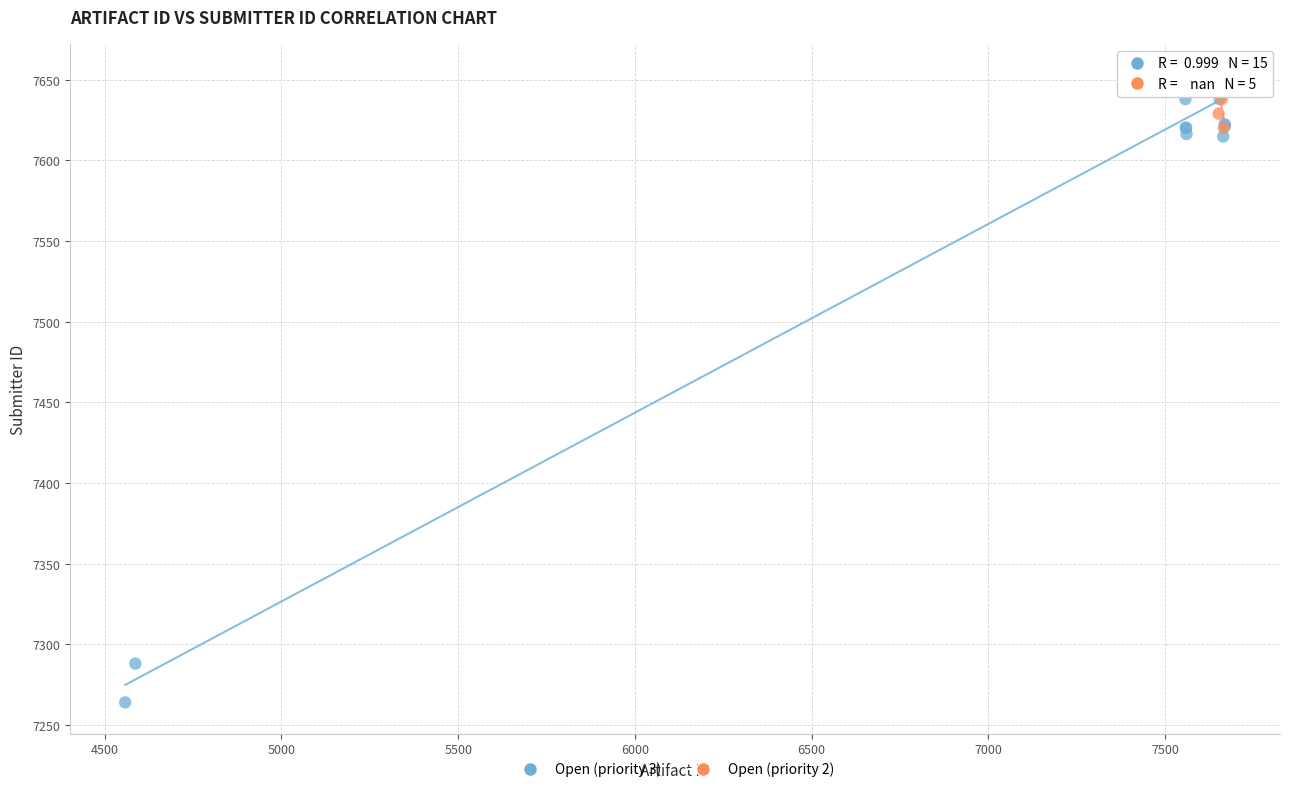

Which series has the largest Y range (max minus min)?

Open (priority 3)